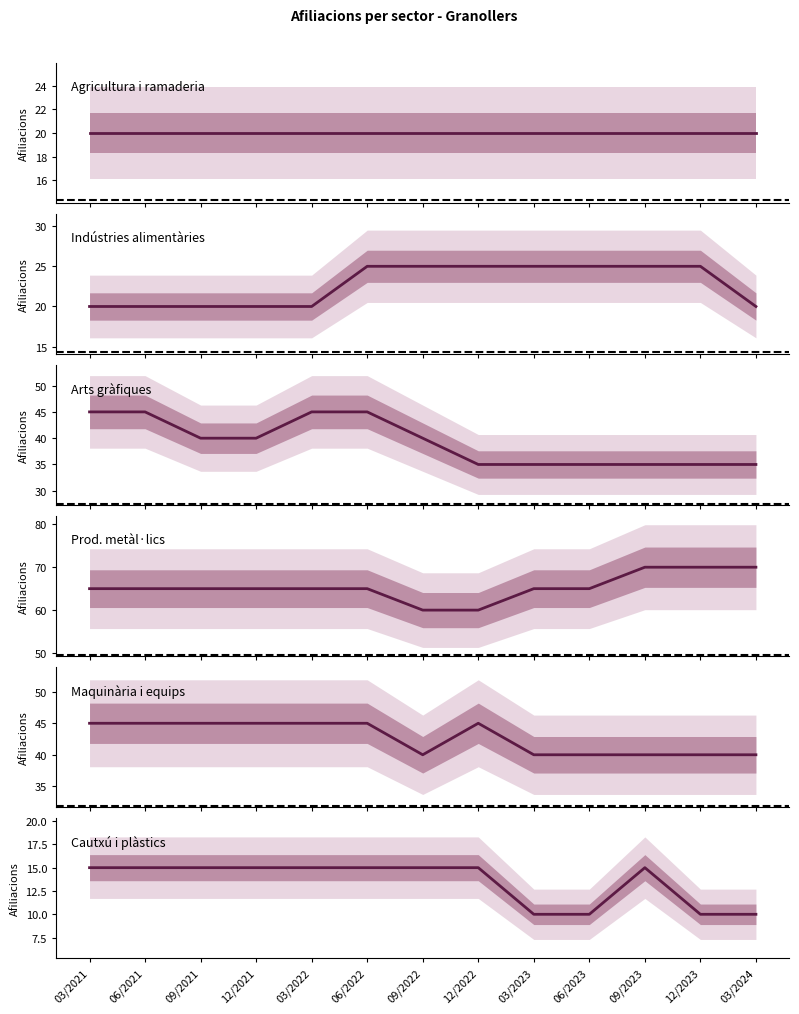

What is the sum of the Maquinària i equips values at 12/2023 and 09/2022?

80